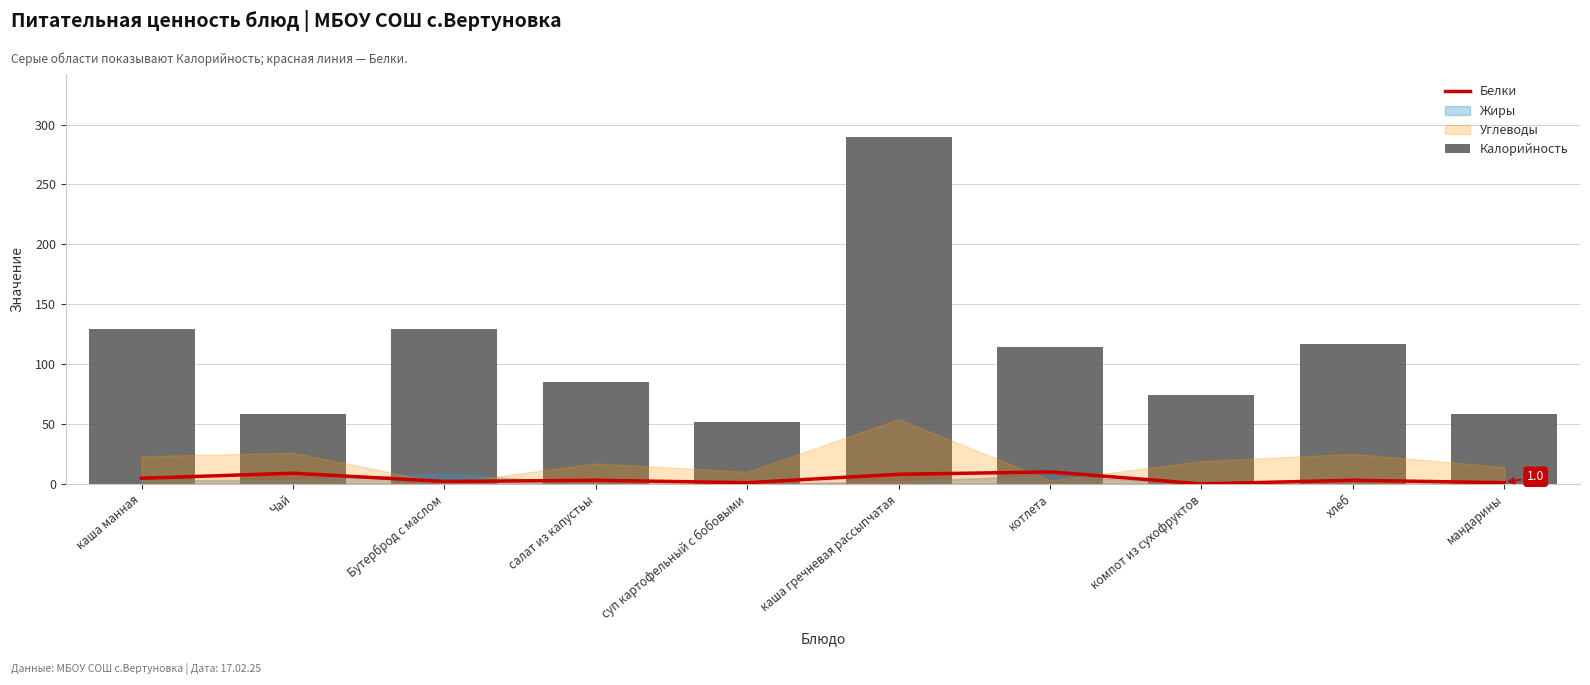

Which series has the widest spread of values?

Калорийность